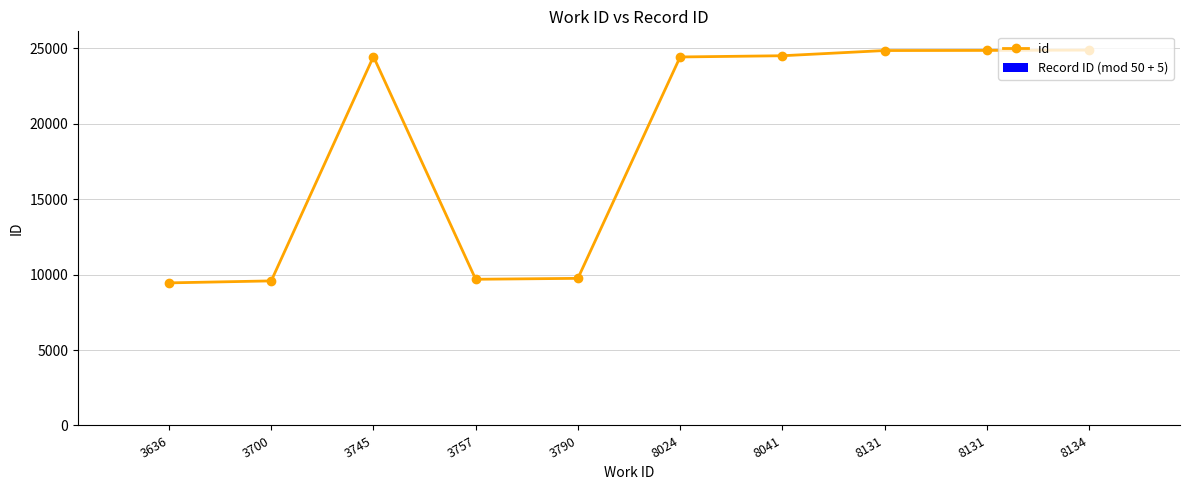

Rank the series by their maximum value, from highest to lowest.

id, Record ID (mod 50 + 5)